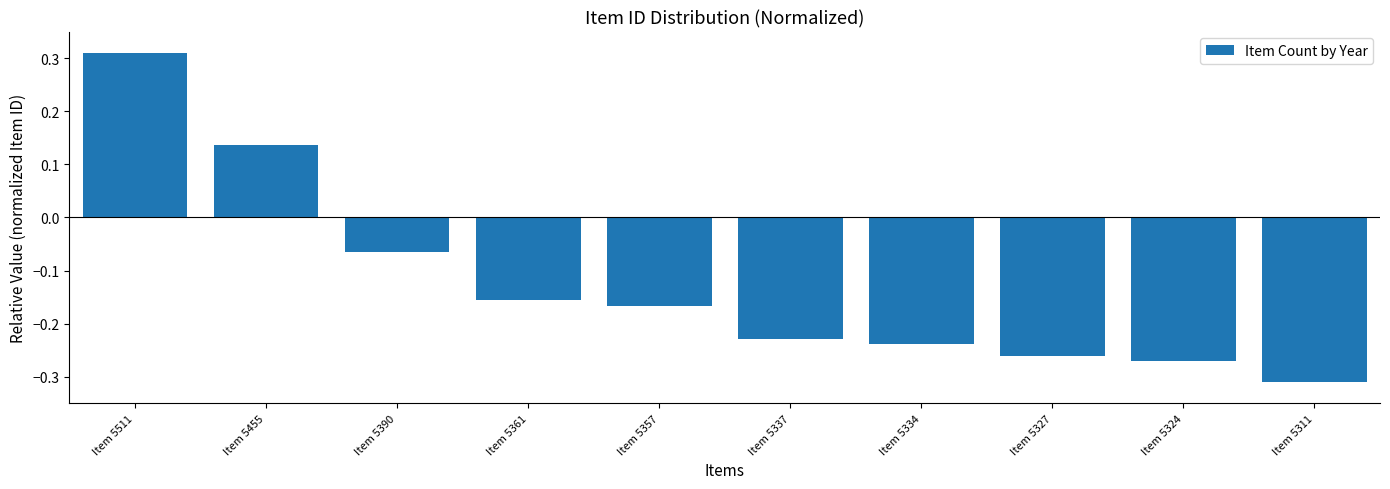

The value at Item 5327 is -0.1. True or false?

False